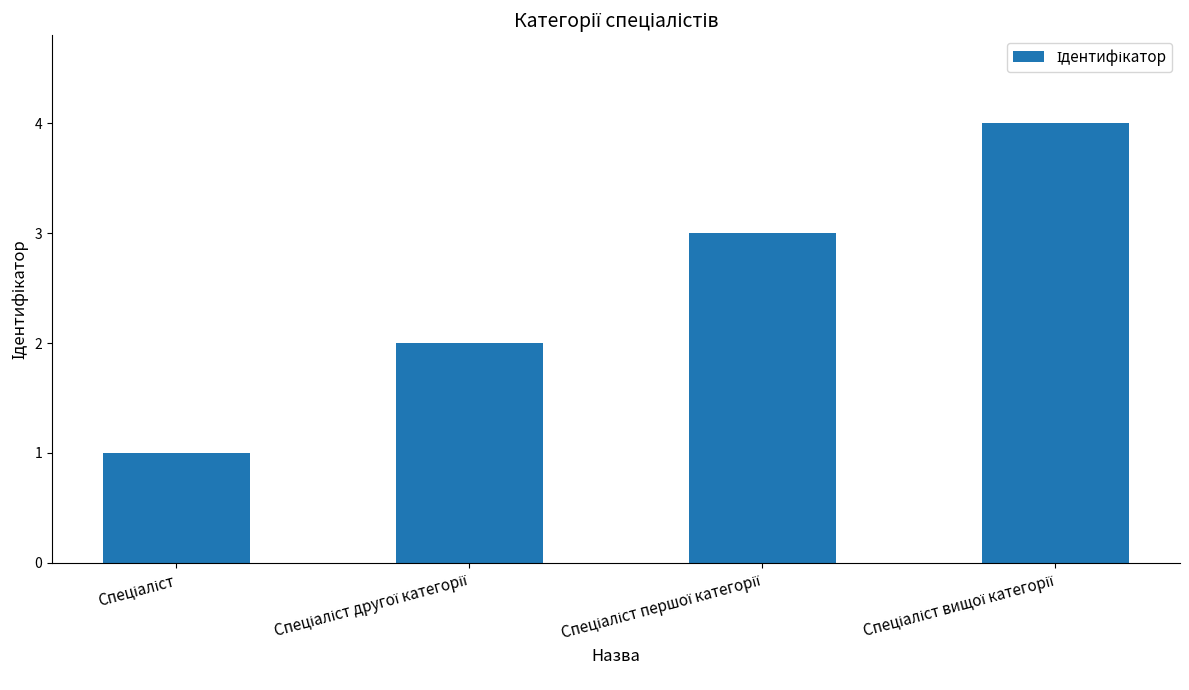

What is the sum of all values?

10